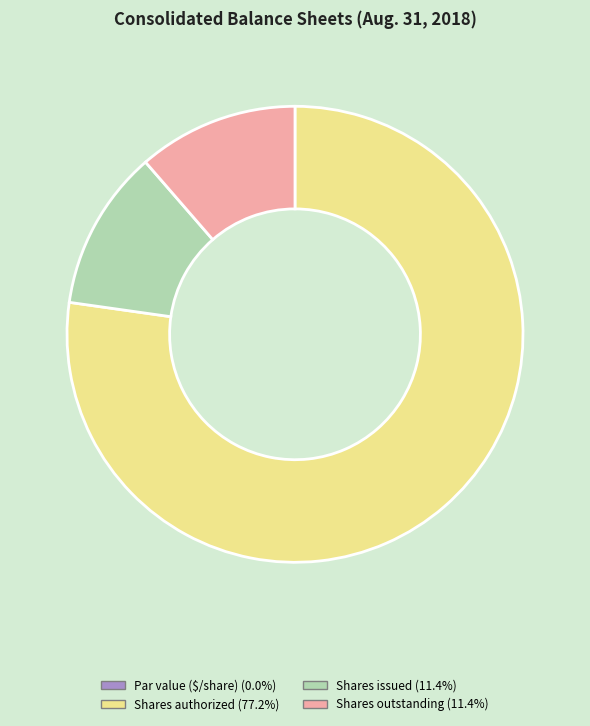

Does any single category account for the majority?

Yes